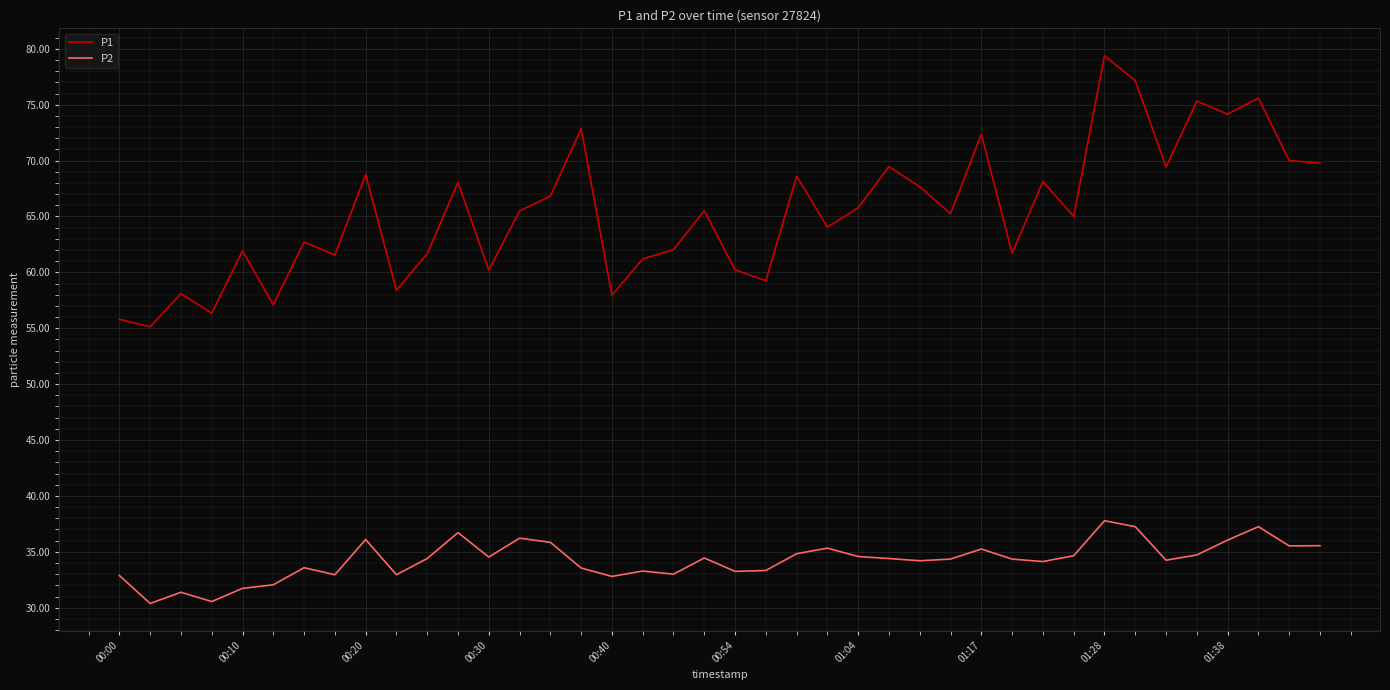

What is the minimum value for P2?

30.4